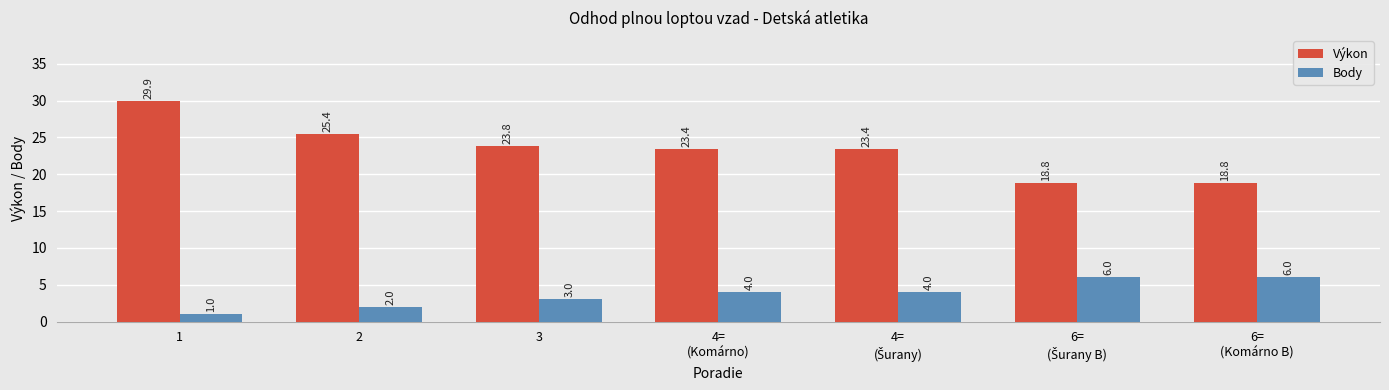

At how many categories does at least one series exceed 15?

7